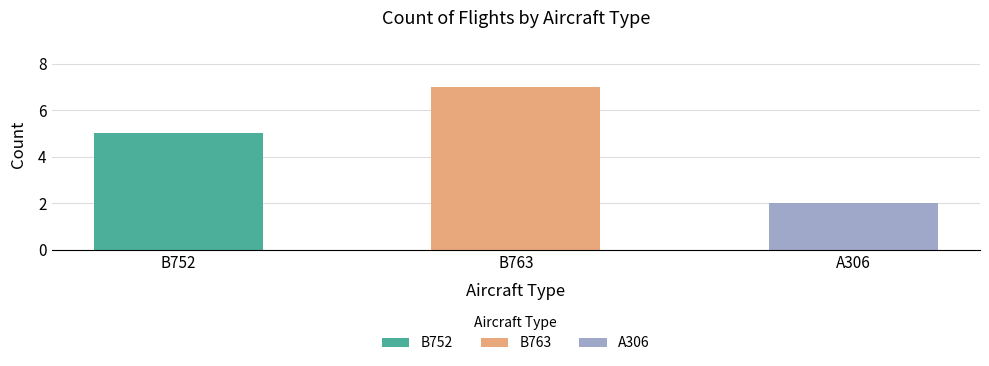

What is the sum of all B763 values?

7